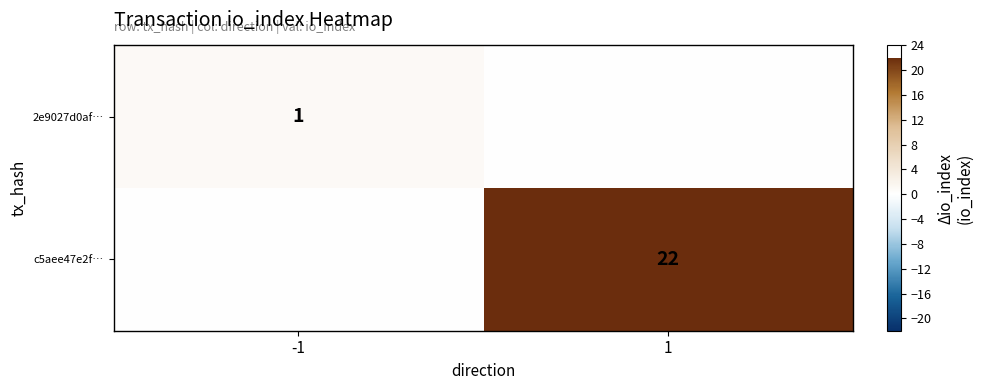

Is it true that c5aee47e2f… equals 34 at 1?

False